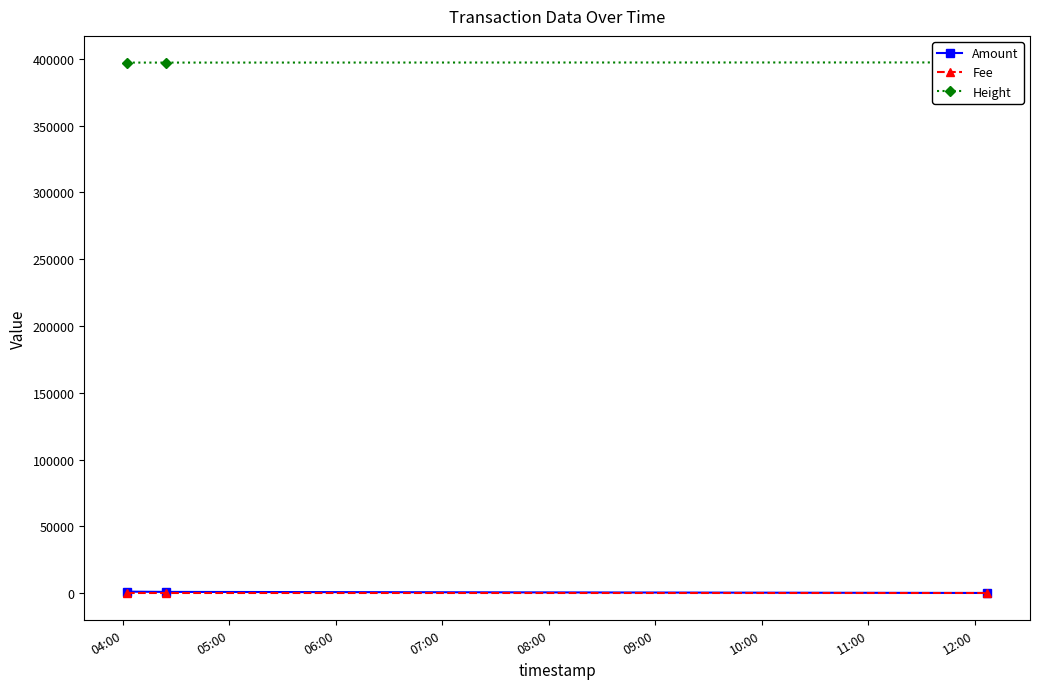

What is the value of the Fee point at the 2nd from the left?

1.0